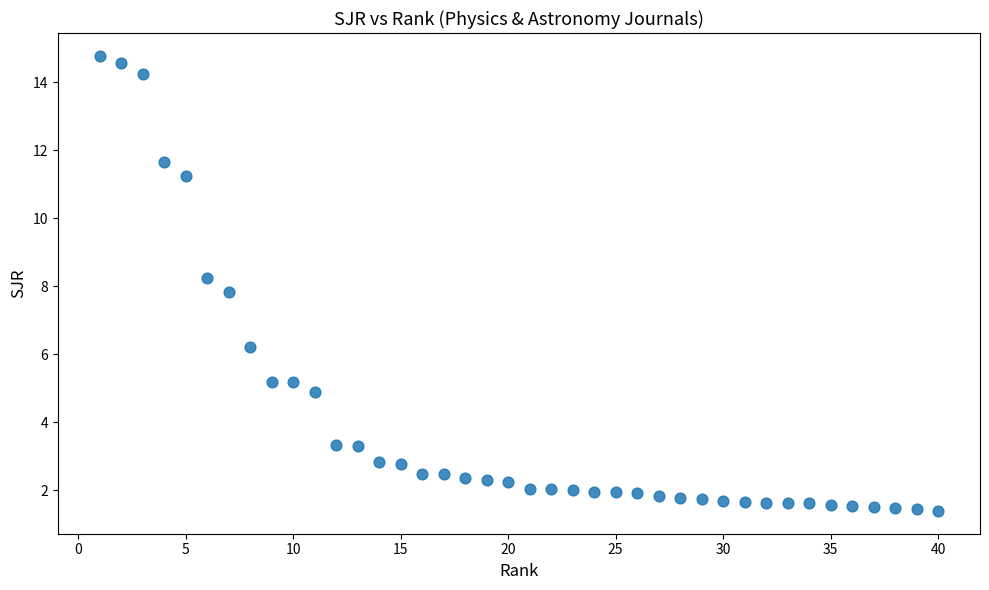

What is the range of Y values (max minus min)?

13.4